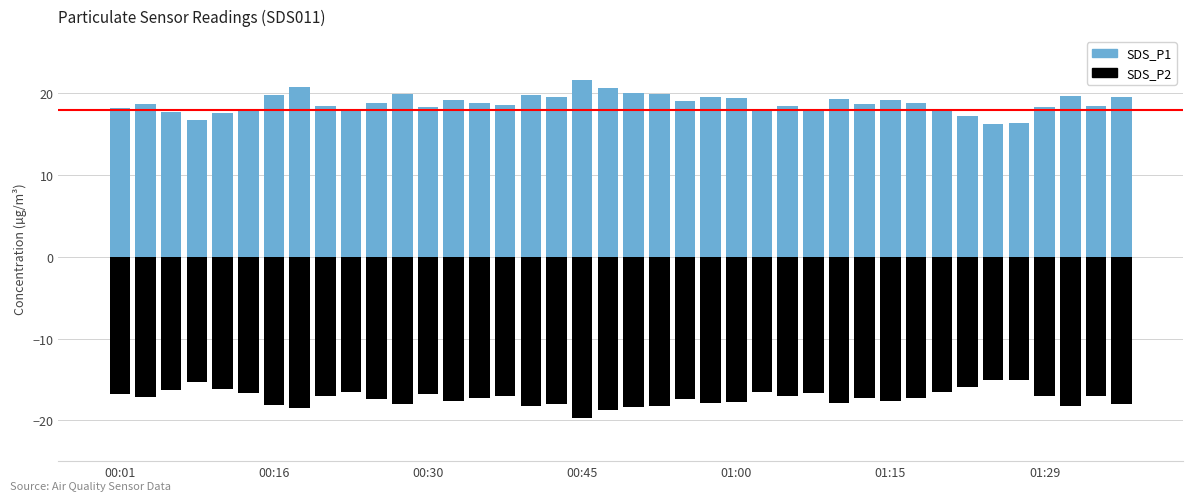

Which series has the largest range (max minus min)?

SDS_P1